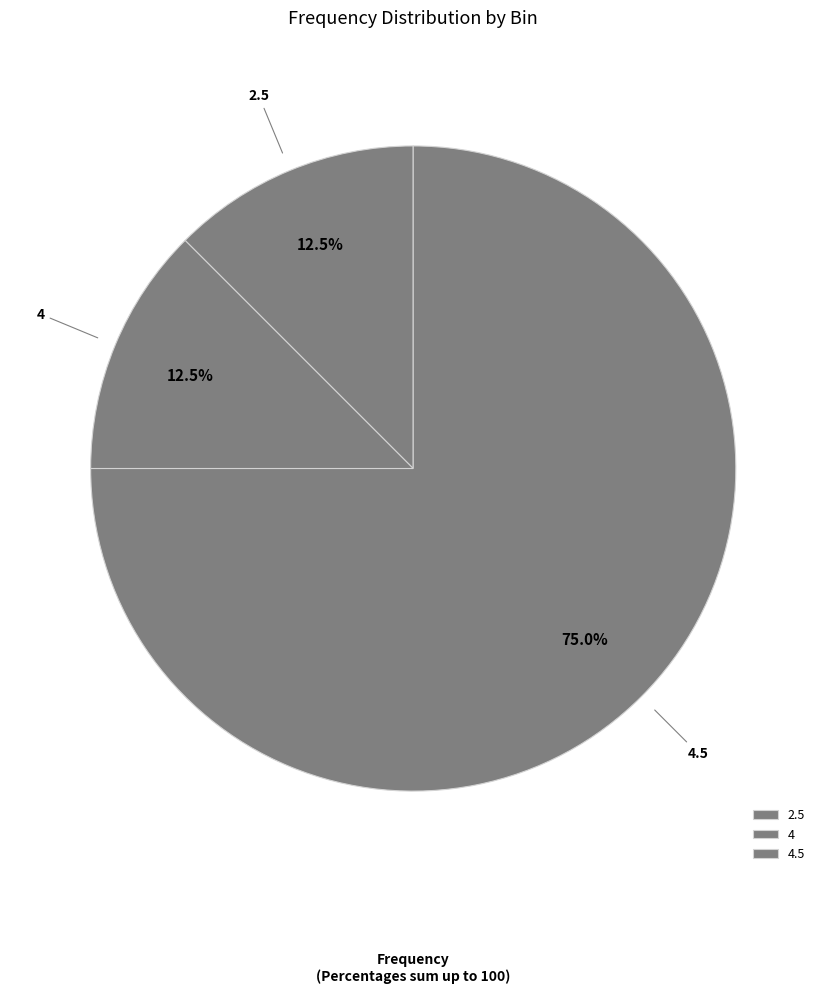

What portion of the pie excludes 4.5?

25.0%